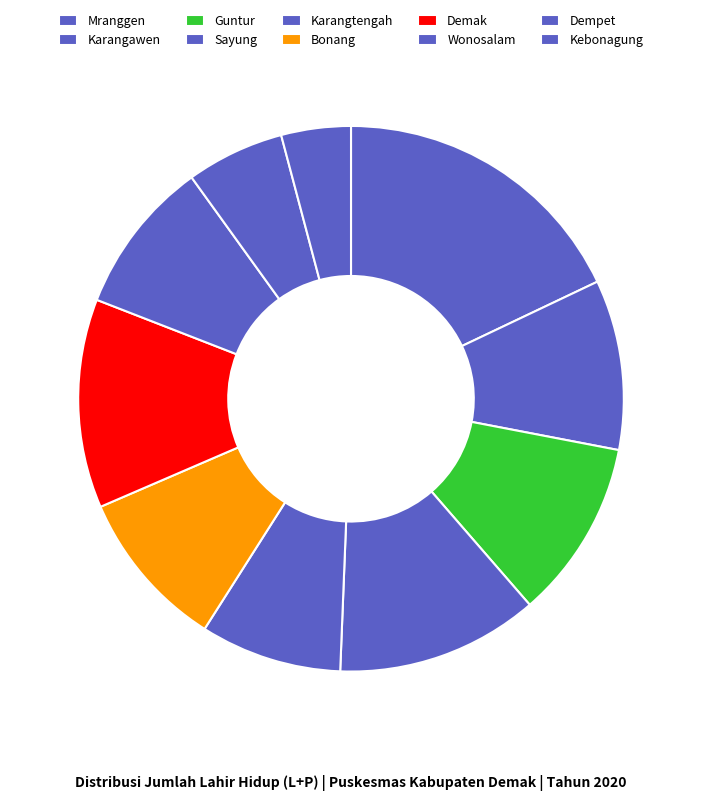

Is there a majority slice in this chart?

No